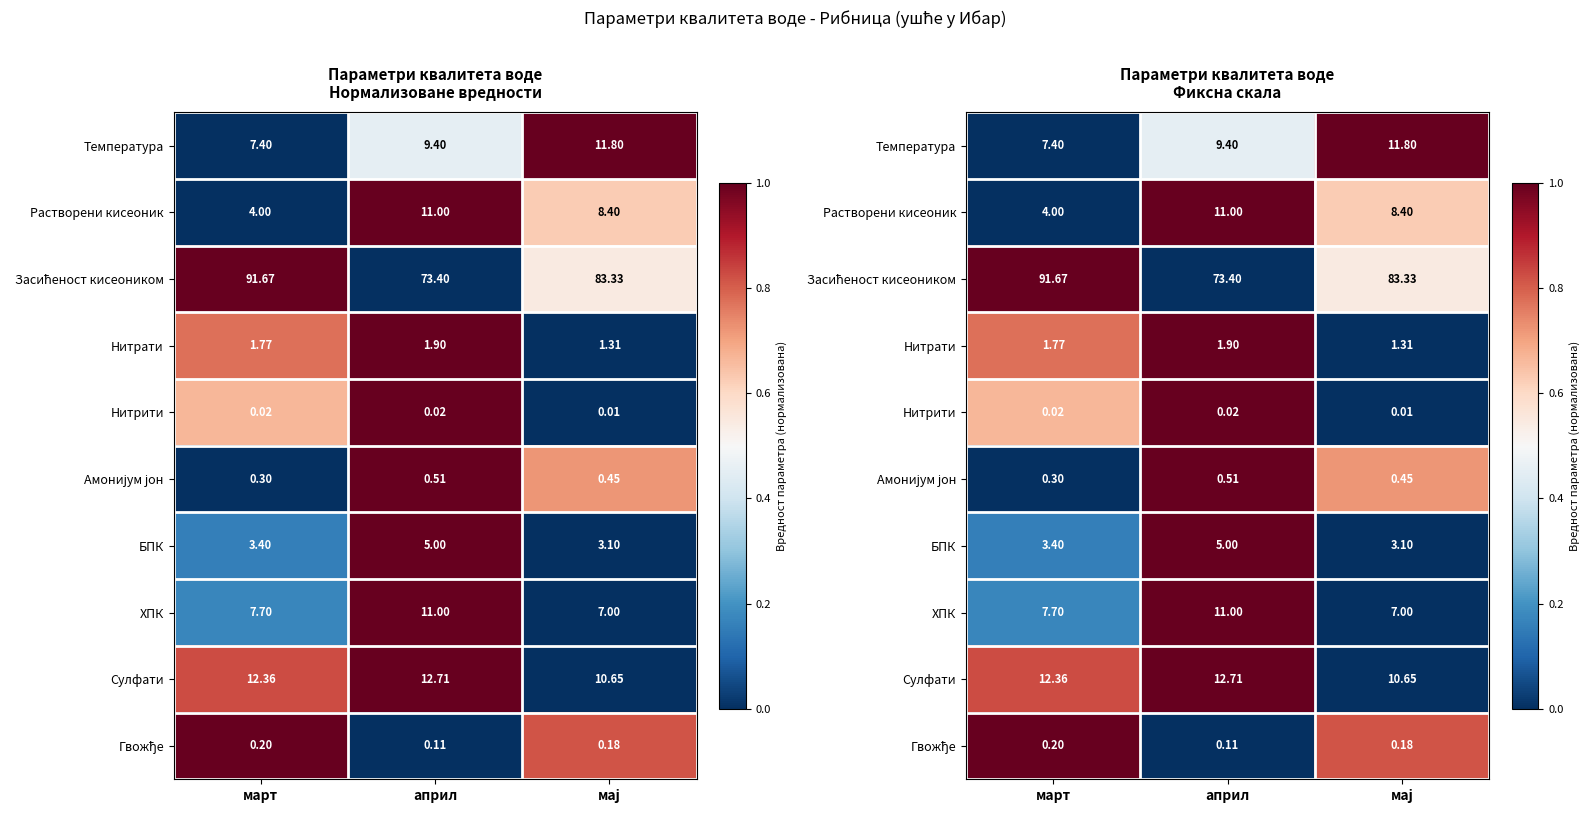

The value of Сулфати at април is 1.5. True or false?

False